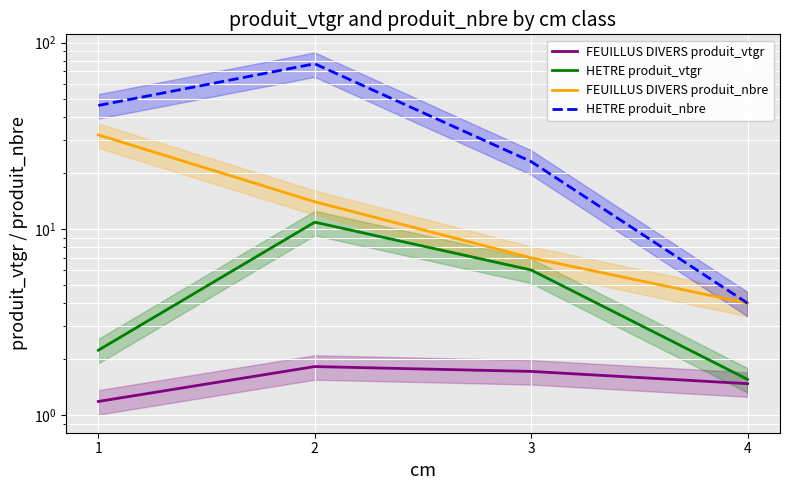

How many lines are shown in the chart?

4